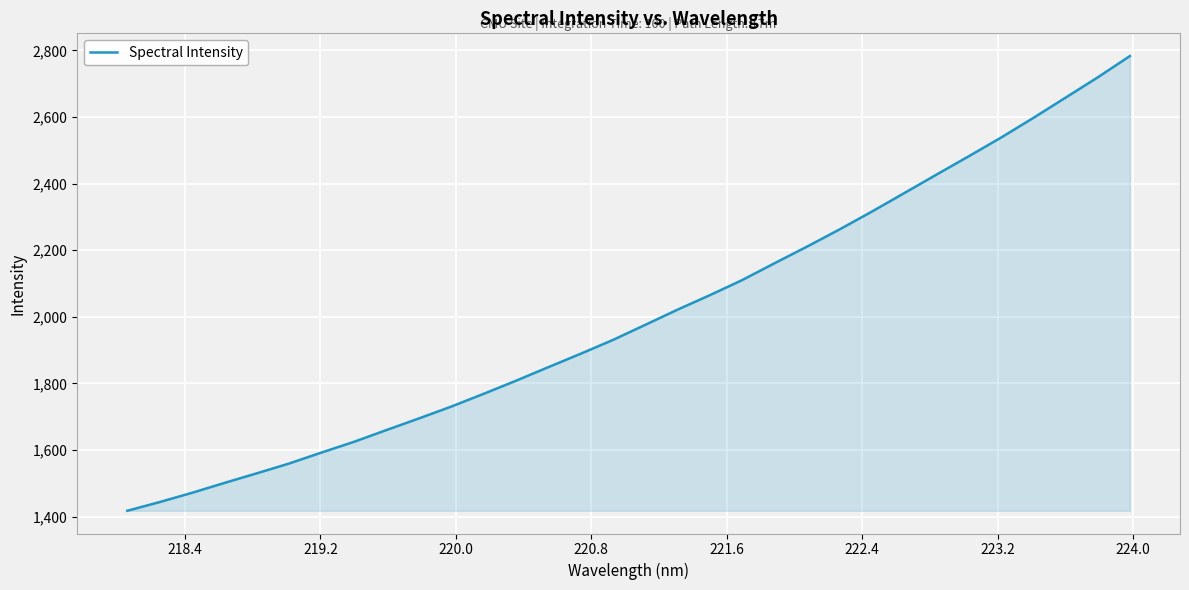

What is the minimum value shown in the chart?

1417.9